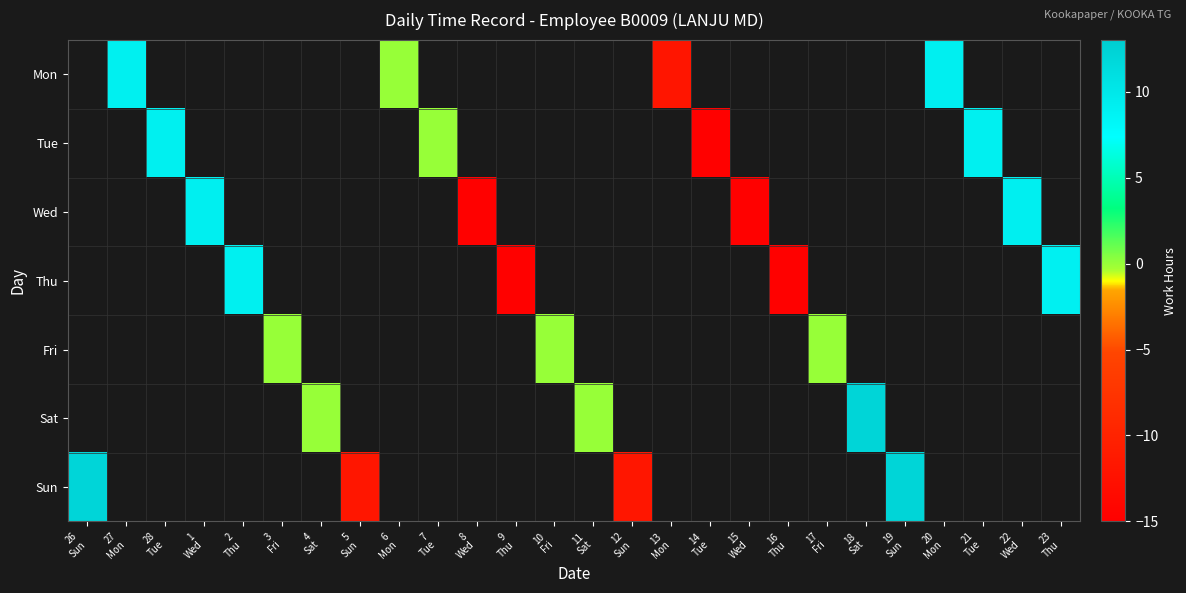

Is the value of Mon at 3 Fri greater than the value of Wed at 16 Thu?

No